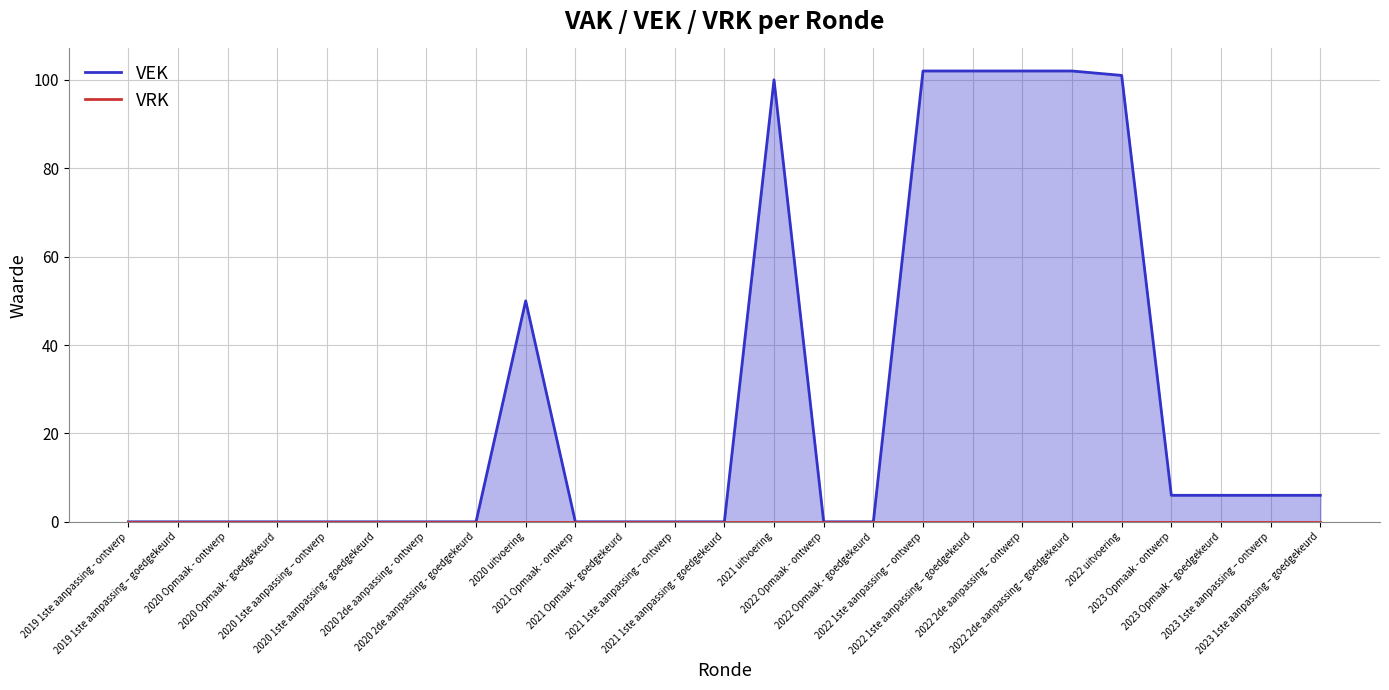

Reading right to left, what are all the values shown in this chart?

VEK: 2023 1ste aanpassing – goedgekeurd=6	2023 1ste aanpassing – ontwerp=6	2023 Opmaak – goedgekeurd=6	2023 Opmaak - ontwerp=6	2022 uitvoering=101	2022 2de aanpassing – goedgekeurd=102	2022 2de aanpassing – ontwerp=102	2022 1ste aanpassing – goedgekeurd=102	2022 1ste aanpassing – ontwerp=102	2022 Opmaak - goedgekeurd=0	2022 Opmaak - ontwerp=0	2021 uitvoering=100	2021 1ste aanpassing - goedgekeurd=0	2021 1ste aanpassing – ontwerp=0	2021 Opmaak - goedgekeurd=0	2021 Opmaak - ontwerp=0	2020 uitvoering=50	2020 2de aanpassing - goedgekeurd=0	2020 2de aanpassing - ontwerp=0	2020 1ste aanpassing - goedgekeurd=0	2020 1ste aanpassing – ontwerp=0	2020 Opmaak - goedgekeurd=0	2020 Opmaak - ontwerp=0	2019 1ste aanpassing – goedgekeurd=0	2019 1ste aanpassing - ontwerp=0
VRK: 2023 1ste aanpassing – goedgekeurd=0	2023 1ste aanpassing – ontwerp=0	2023 Opmaak – goedgekeurd=0	2023 Opmaak - ontwerp=0	2022 uitvoering=0	2022 2de aanpassing – goedgekeurd=0	2022 2de aanpassing – ontwerp=0	2022 1ste aanpassing – goedgekeurd=0	2022 1ste aanpassing – ontwerp=0	2022 Opmaak - goedgekeurd=0	2022 Opmaak - ontwerp=0	2021 uitvoering=0	2021 1ste aanpassing - goedgekeurd=0	2021 1ste aanpassing – ontwerp=0	2021 Opmaak - goedgekeurd=0	2021 Opmaak - ontwerp=0	2020 uitvoering=0	2020 2de aanpassing - goedgekeurd=0	2020 2de aanpassing - ontwerp=0	2020 1ste aanpassing - goedgekeurd=0	2020 1ste aanpassing – ontwerp=0	2020 Opmaak - goedgekeurd=0	2020 Opmaak - ontwerp=0	2019 1ste aanpassing – goedgekeurd=0	2019 1ste aanpassing - ontwerp=0